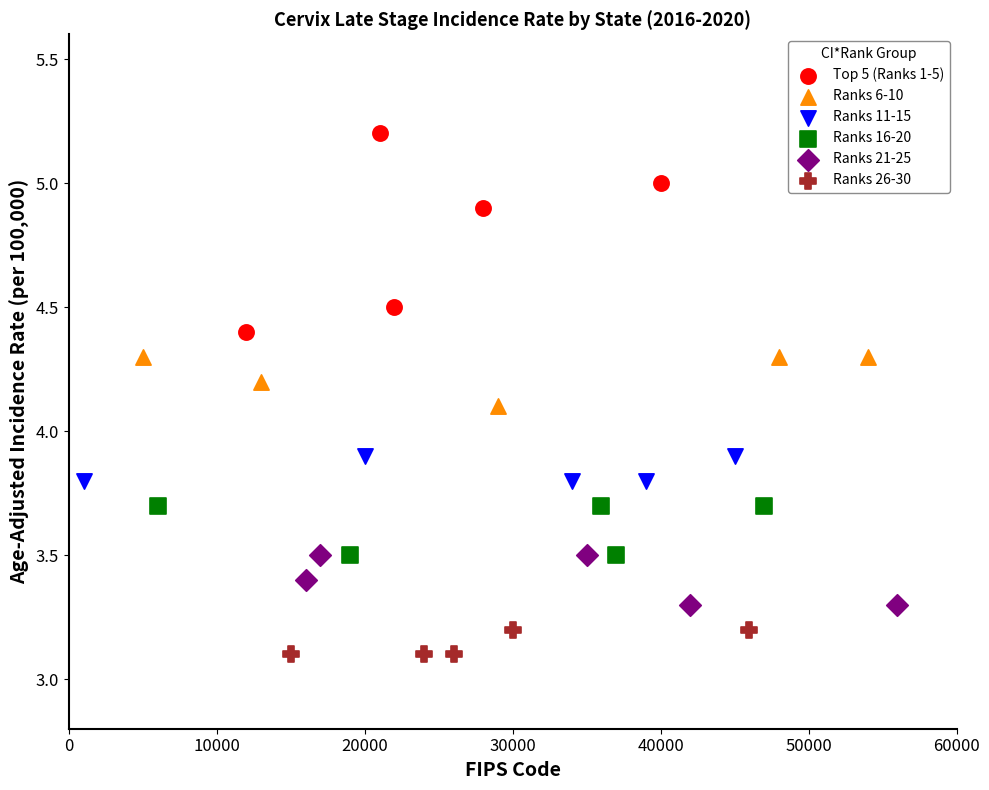

What are all the series names shown in the legend?

Top 5 (Ranks 1-5), Ranks 6-10, Ranks 11-15, Ranks 16-20, Ranks 21-25, Ranks 26-30